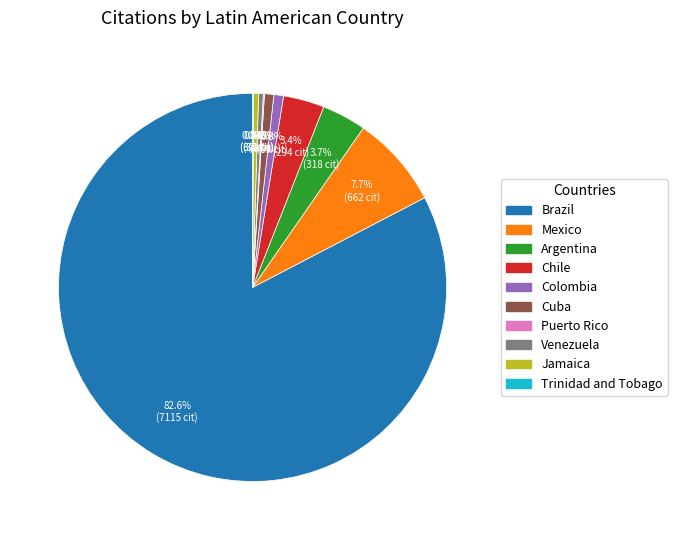

What is the majority slice?

Brazil